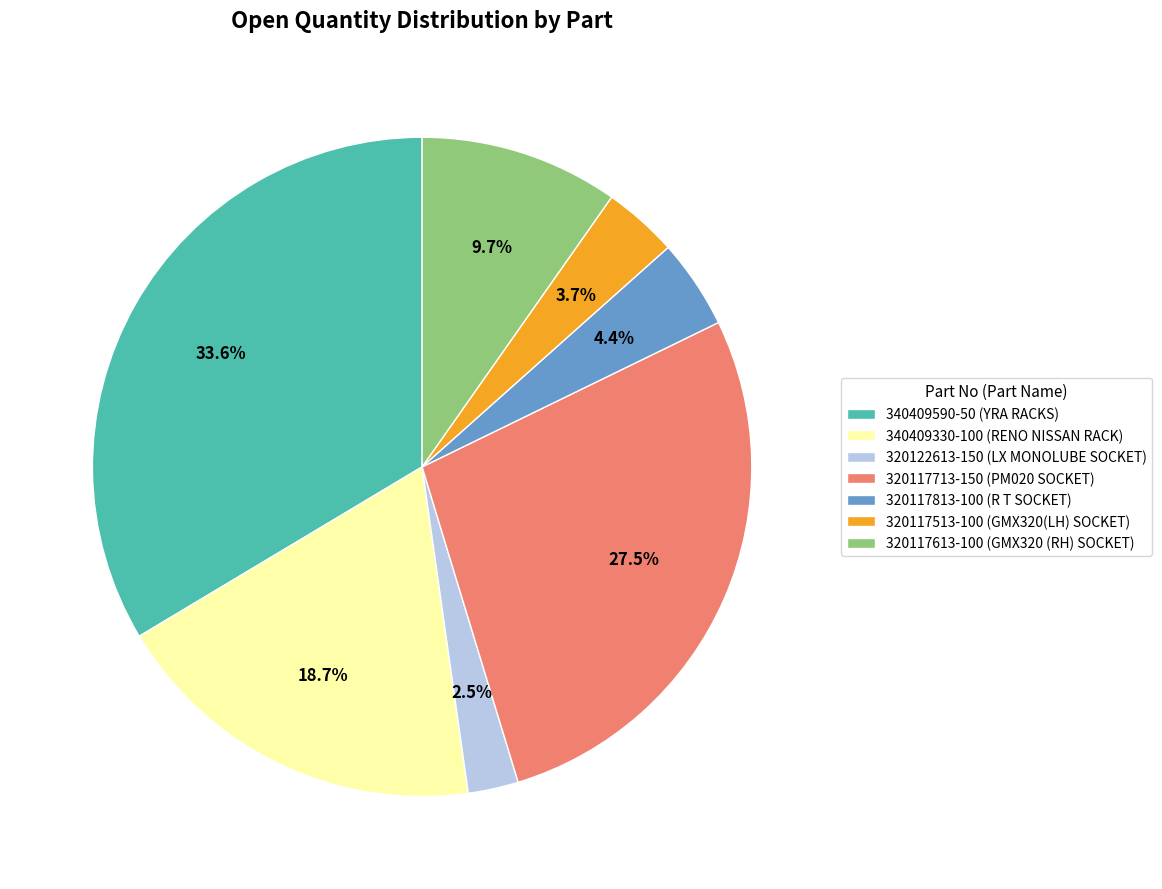

How many segments does this pie chart have?

7